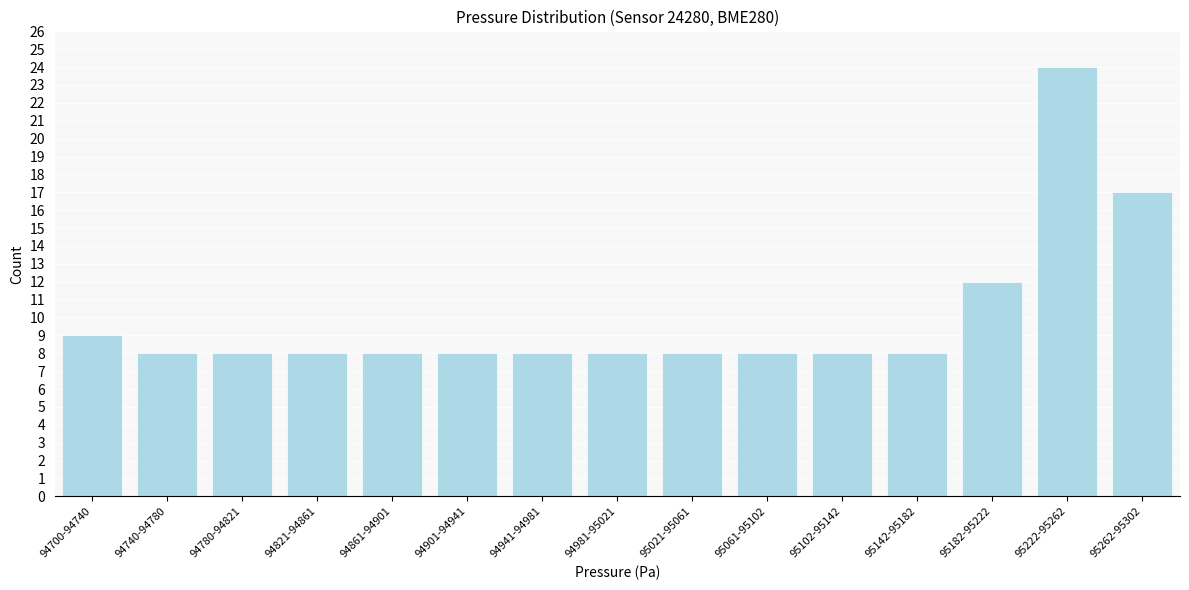

Reading left to right, what are all the values shown in this chart?

94700-94740=9	94740-94780=8	94780-94821=8	94821-94861=8	94861-94901=8	94901-94941=8	94941-94981=8	94981-95021=8	95021-95061=8	95061-95102=8	95102-95142=8	95142-95182=8	95182-95222=12	95222-95262=24	95262-95302=17